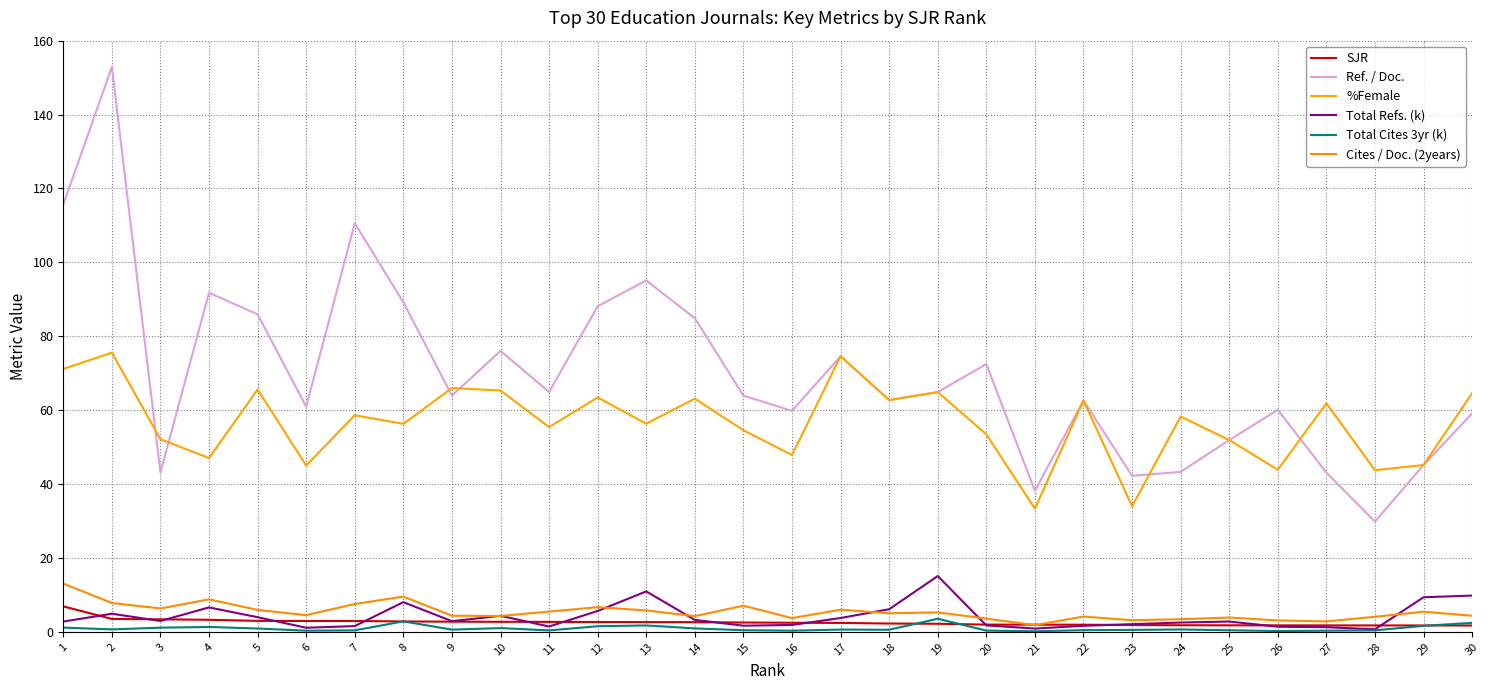

Which category has the lowest value across all series?

21